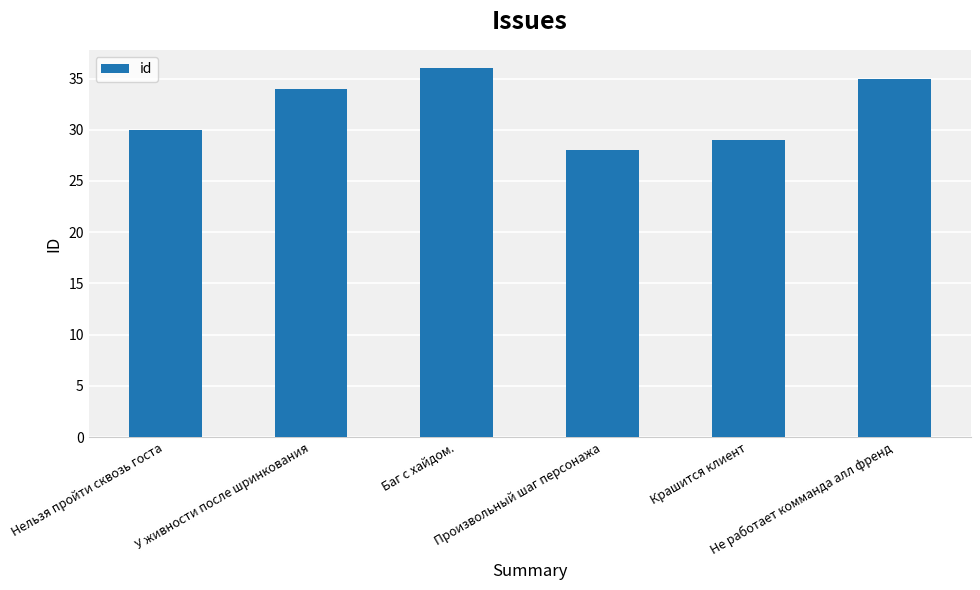

Which has a higher value, Нельзя пройти сквозь госта or Крашится клиент?

Нельзя пройти сквозь госта